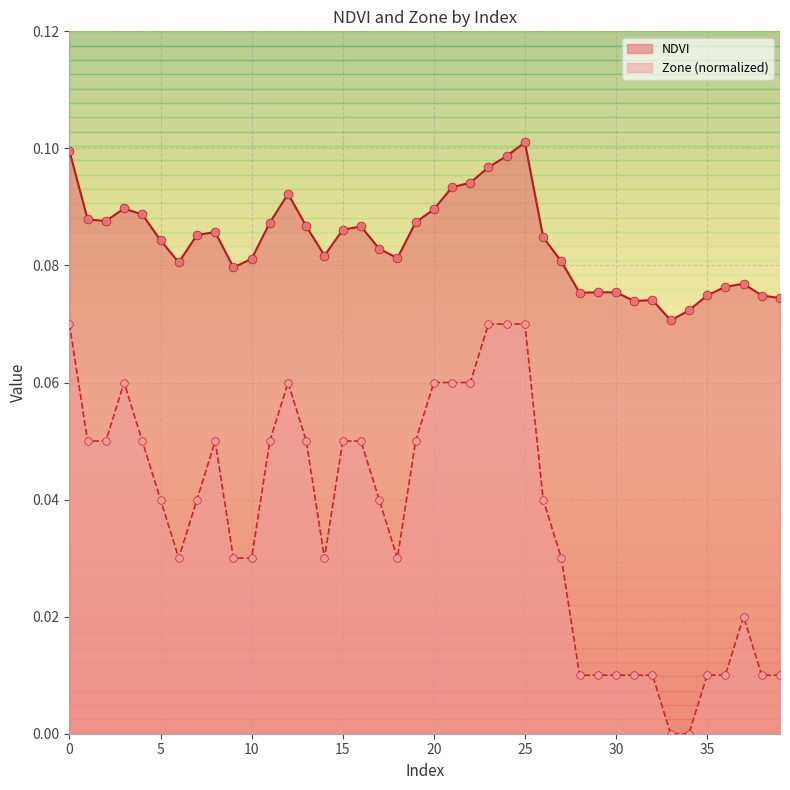

At how many categories does at least one series exceed 0?

40